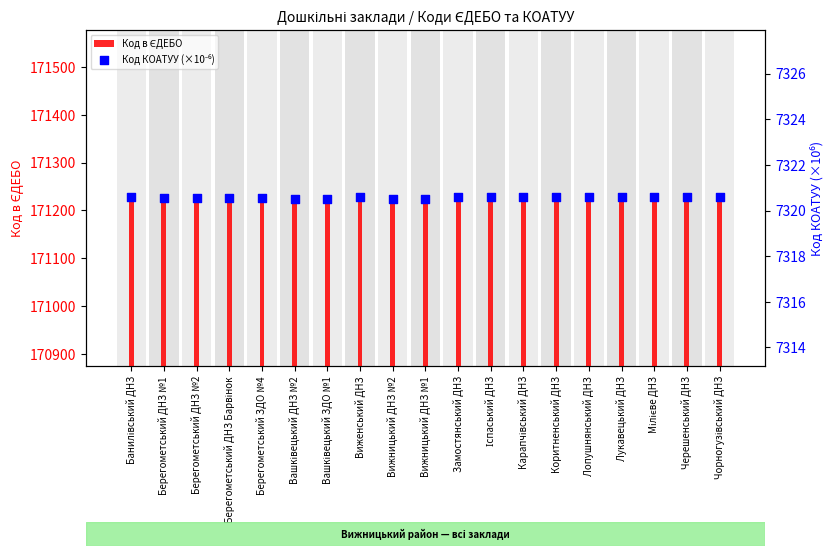

Is the value of Код КОАТУУ (×10⁻⁶) at Вижницький ДНЗ №1 greater than the value of Код в ЄДЕБО at Вашківецький ДНЗ №2?

No